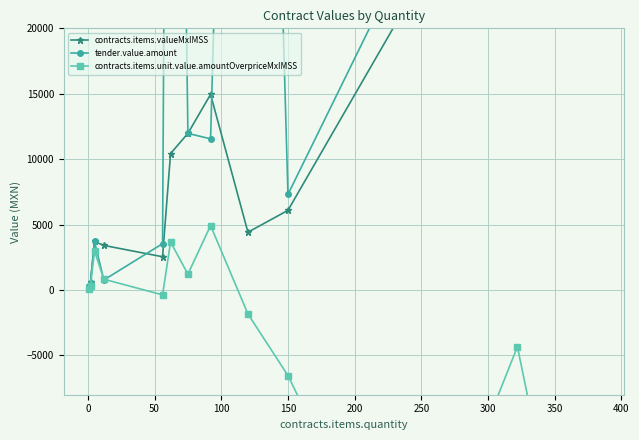

What is the value of the tender.value.amount point at the 4th from the left?

768.8